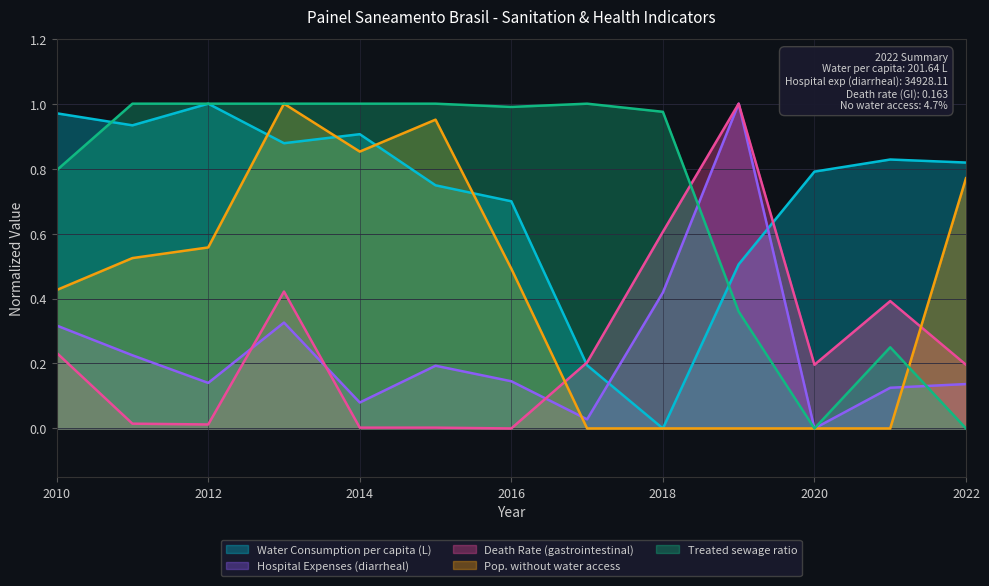

How many values in the Pop. without water access series exceed 0?

8